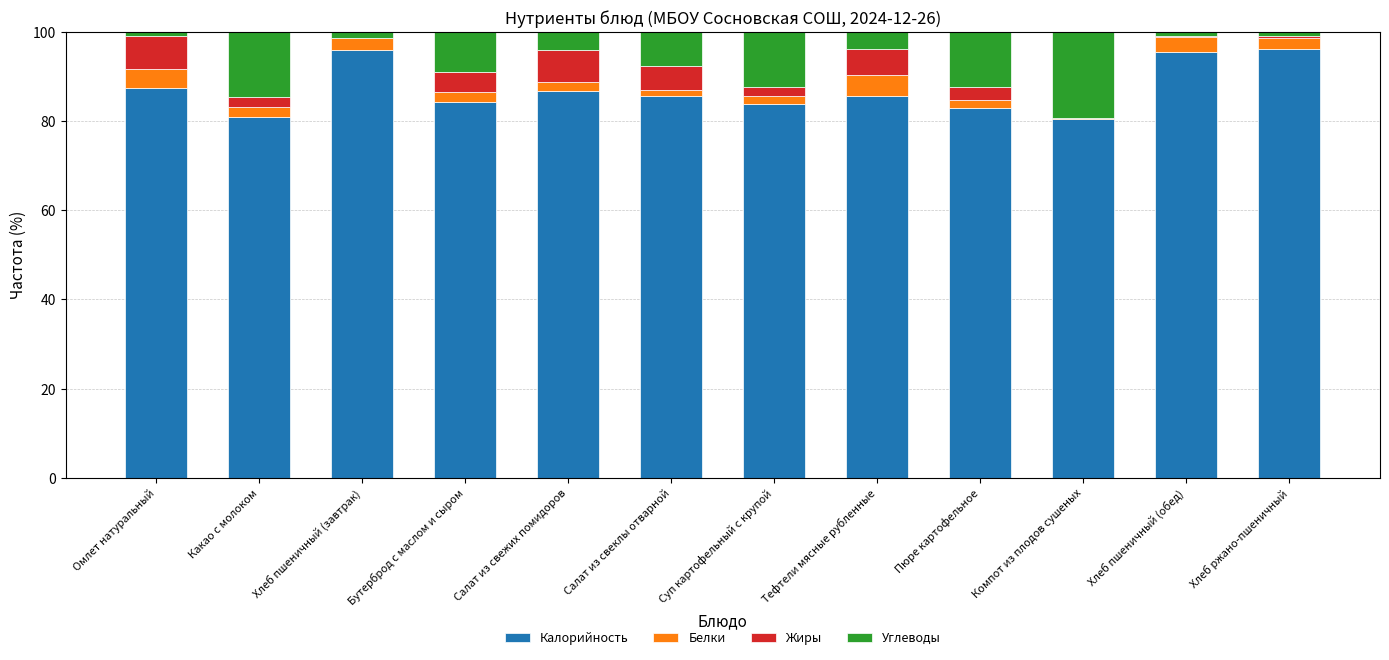

The value of Калорийность at Салат из свеклы отварной is 34.0. True or false?

False